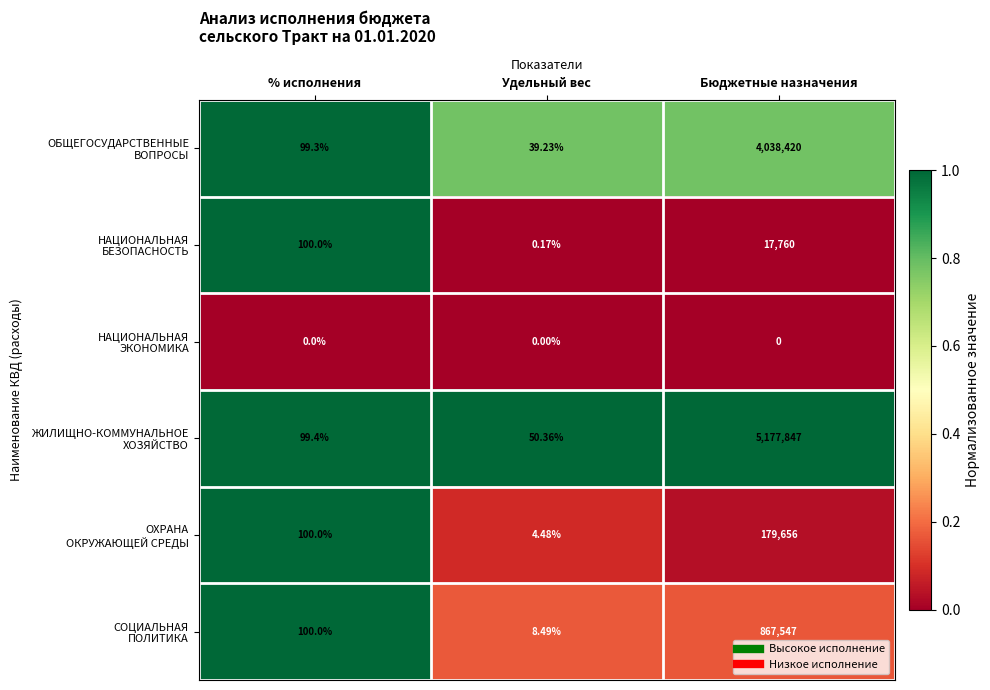

At which category is the sum across all series the highest?

Бюджетные назначения